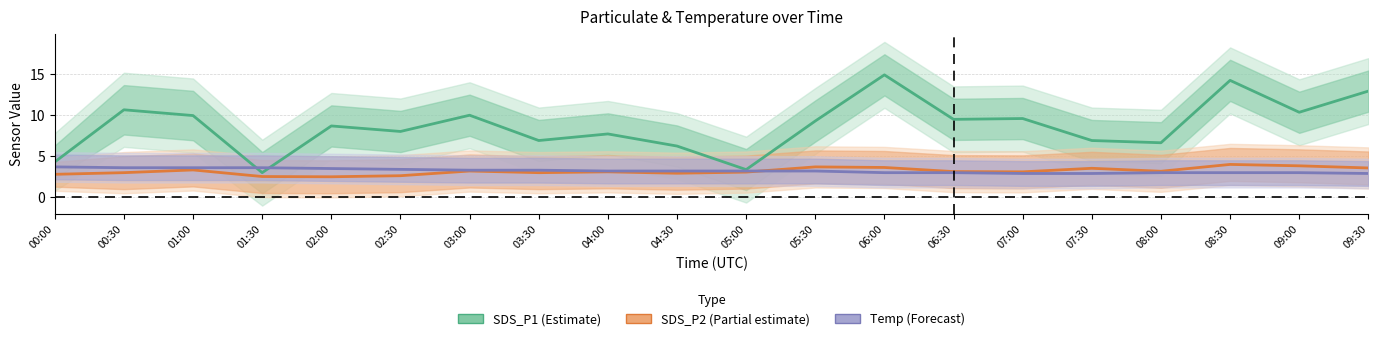

At which category is the sum across all series the highest?

06:00